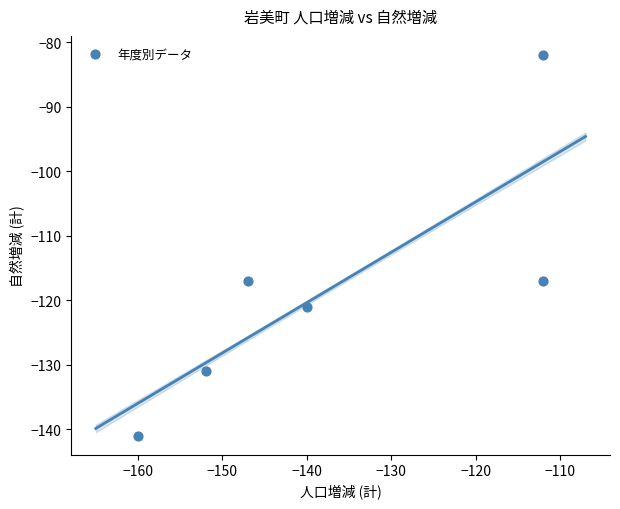

What is the average Y value?

-118